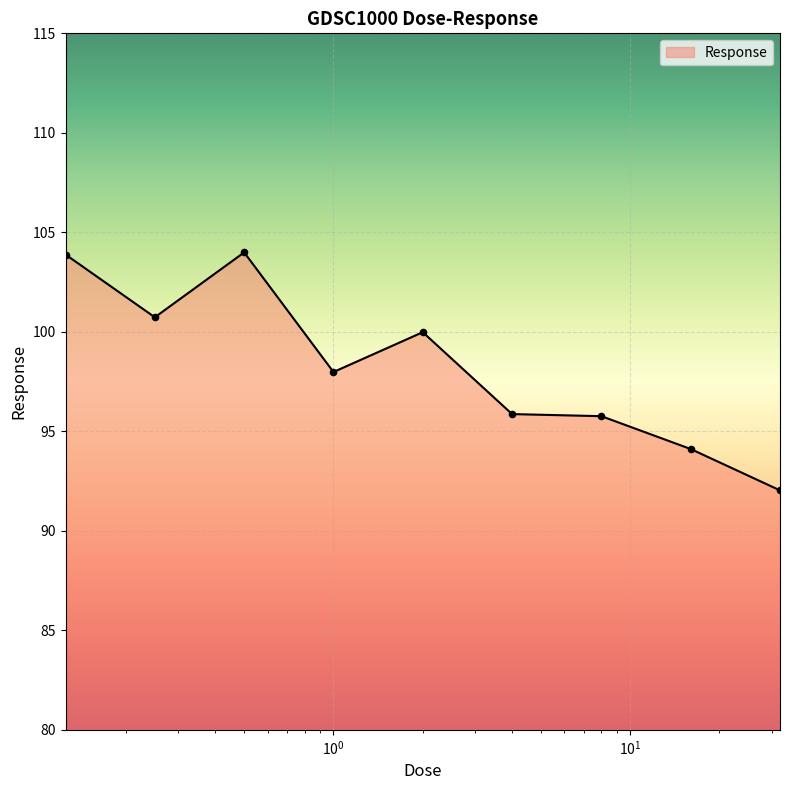

What is the greatest value displayed?

104.0